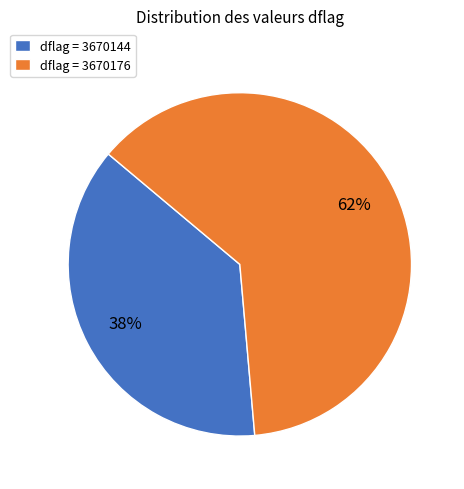

True or false: dflag = 3670144 accounts for 45% of the total.

False